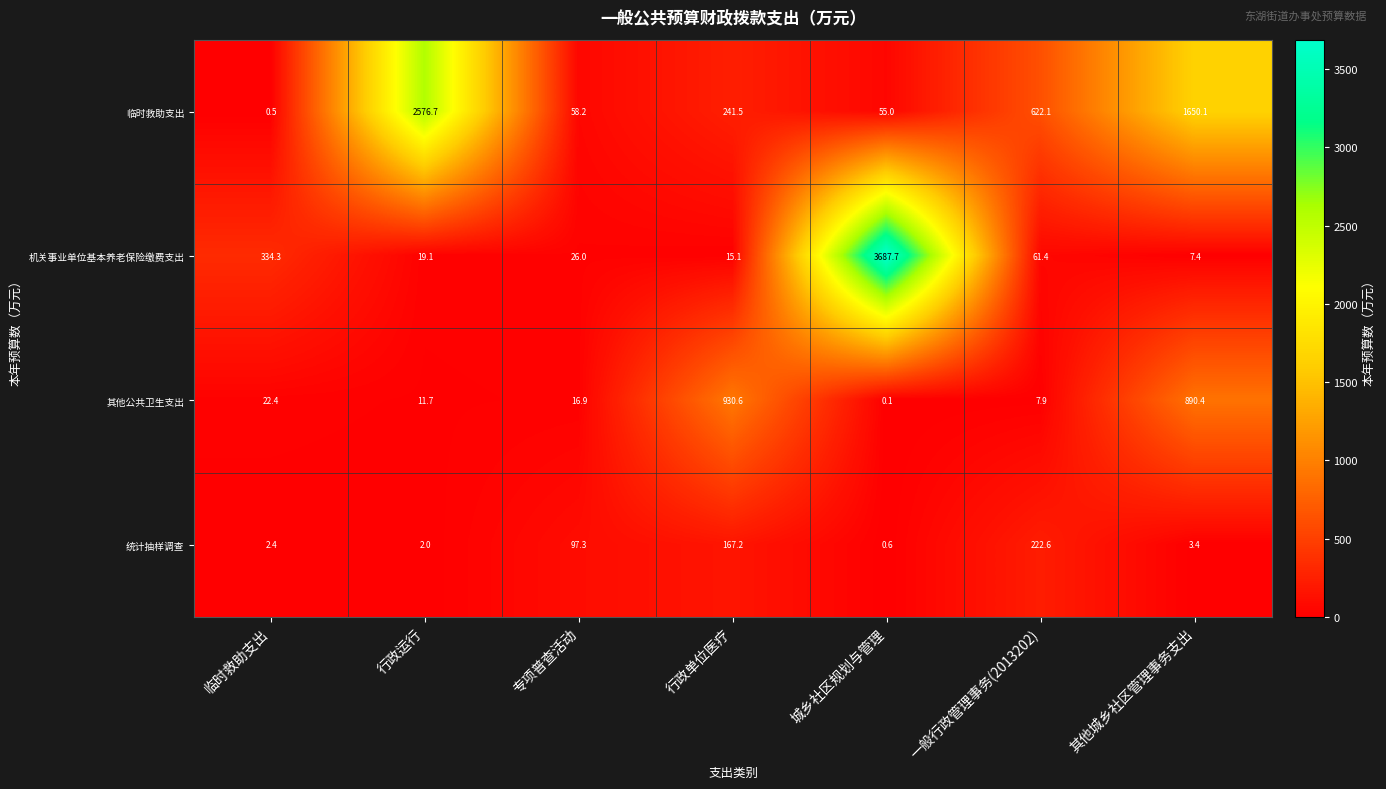

Is it true that 机关事业单位基本养老保险缴费支出 equals 334.3 at 临时救助支出?

True